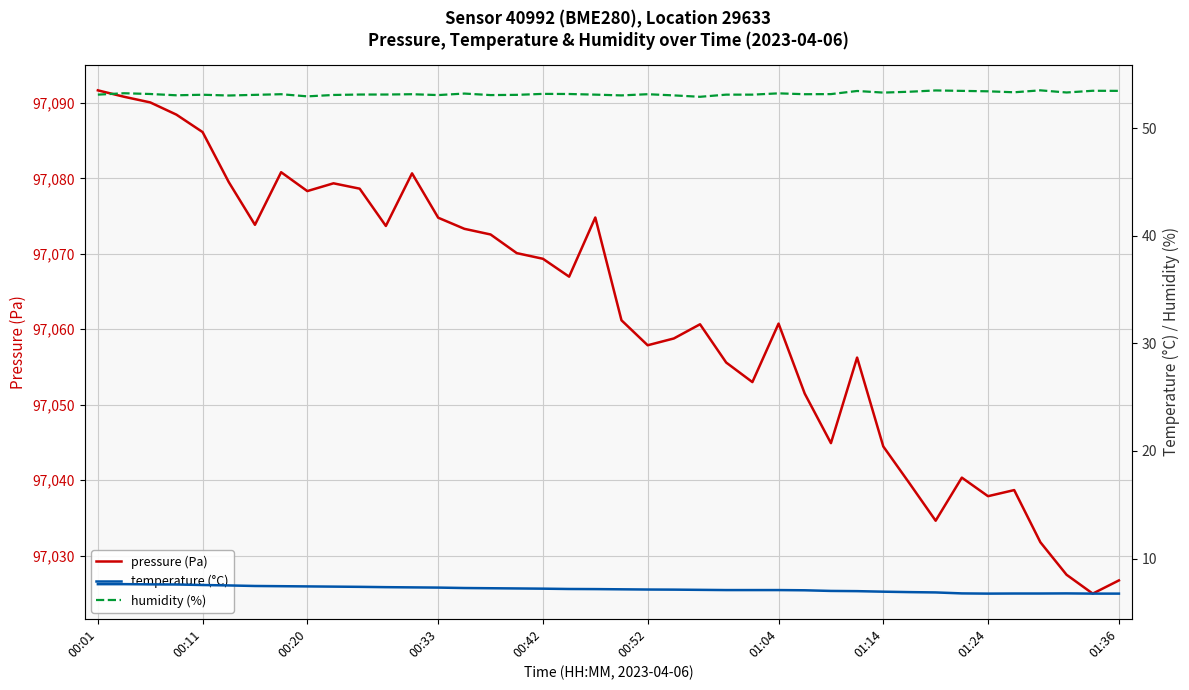

What is the lowest value of the pressure (Pa) series?

97025.0